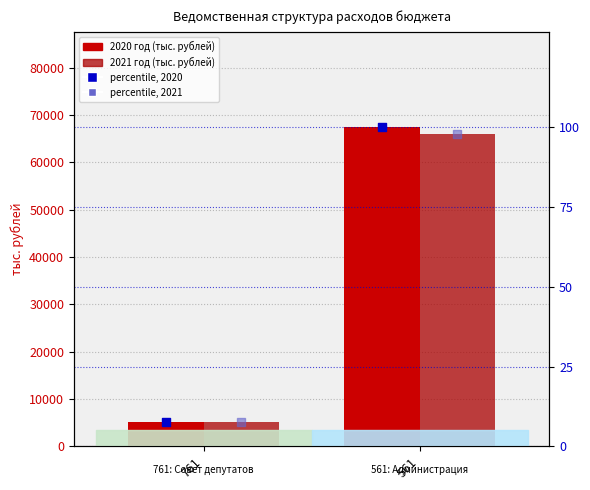

What is the total value across all series at 561?

133577.9